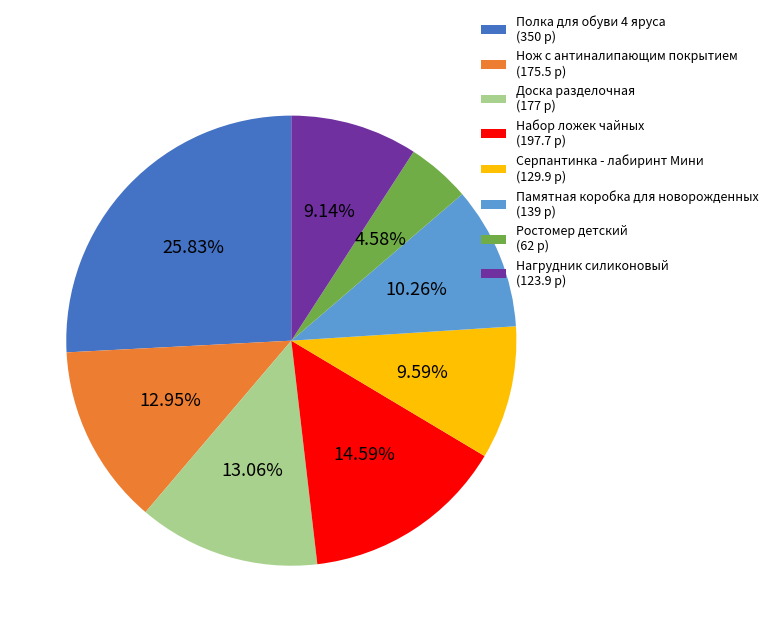

The Ростомер детский slice represents 5% of the pie. True or false?

True